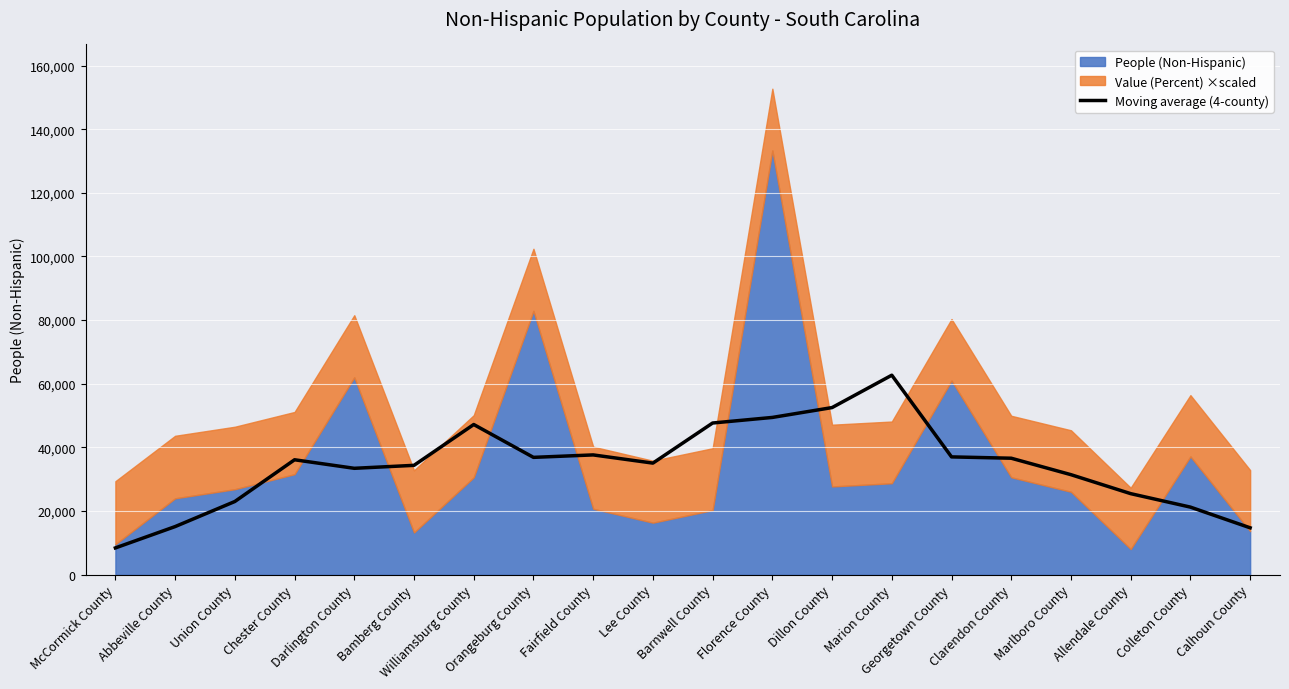

Reading left to right, what are all the values shown in this chart?

McCormick County=8366.5	Abbeville County=15073.5	Union County=22961.2	Chester County=36083.8	Darlington County=33398.5	Bamberg County=34331.8	Williamsburg County=47169.5	Orangeburg County=36839.2	Fairfield County=37610.2	Lee County=35032.0	Barnwell County=47640.8	Florence County=49393.8	Dillon County=52494.2	Marion County=62676.2	Georgetown County=36986.5	Clarendon County=36569.0	Marlboro County=31394.2	Allendale County=25430.8	Colleton County=21195.0	Calhoun County=14690.5